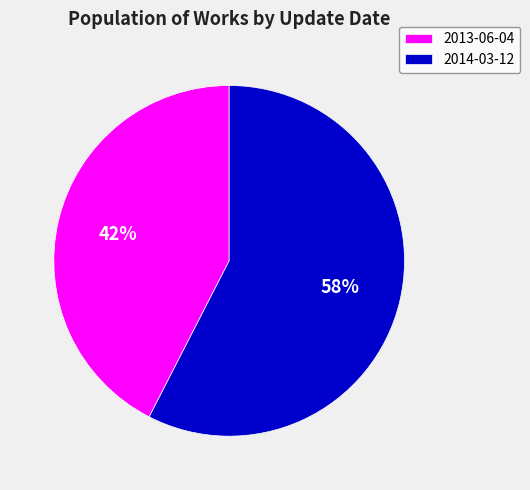

Which has a higher value, 2013-06-04 or 2014-03-12?

2014-03-12